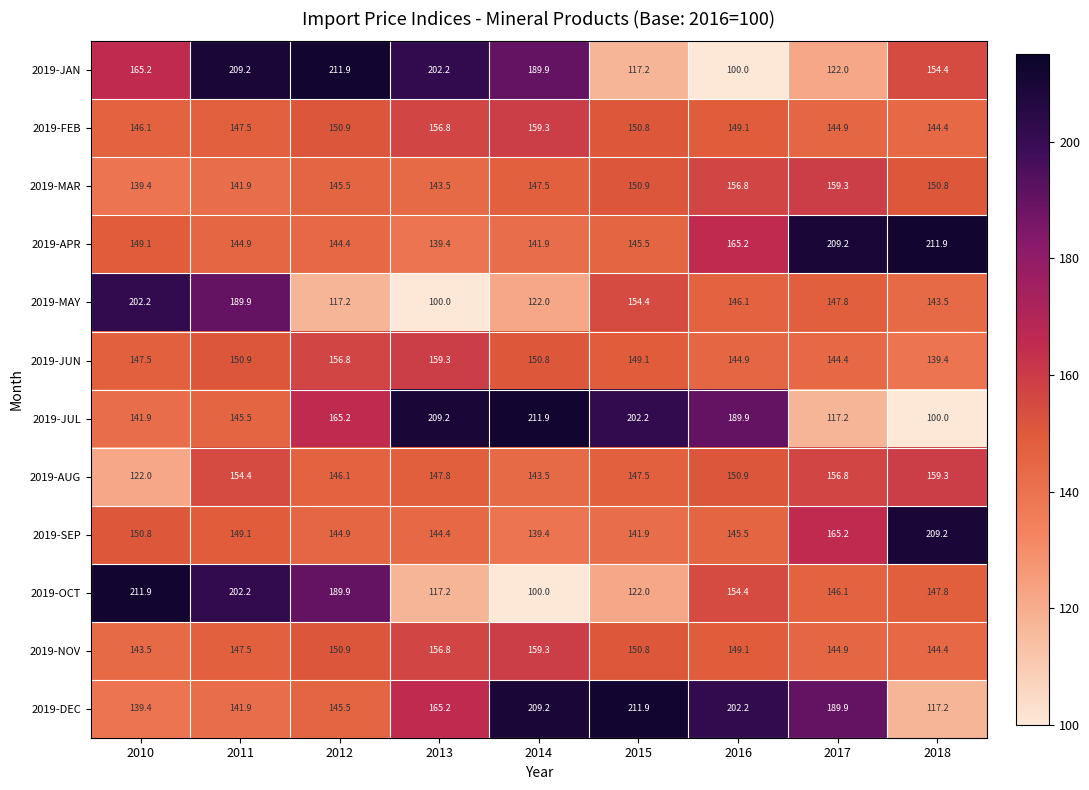

Which series has the largest total across all categories?

2019-DEC